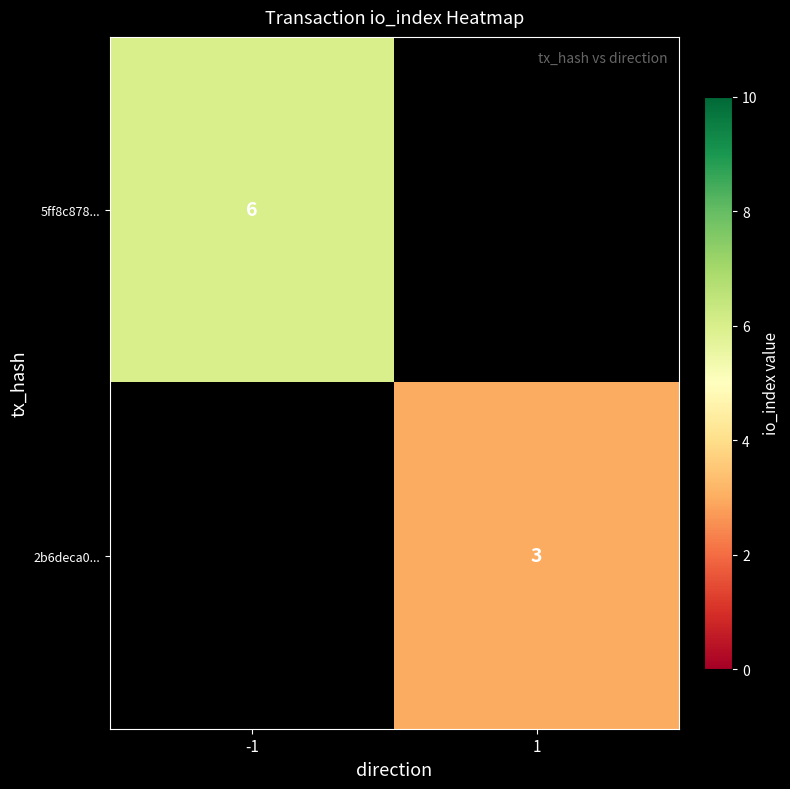

Count the number of data series in this chart.

2